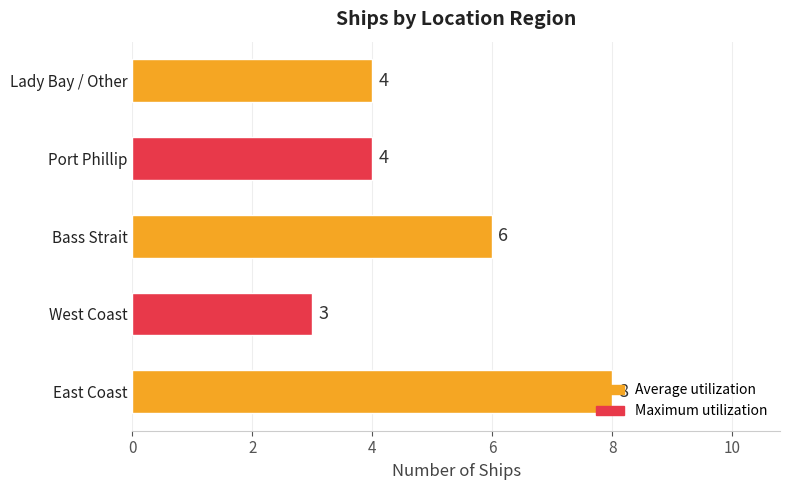

Which has a higher value, Port Phillip or Bass Strait?

Bass Strait